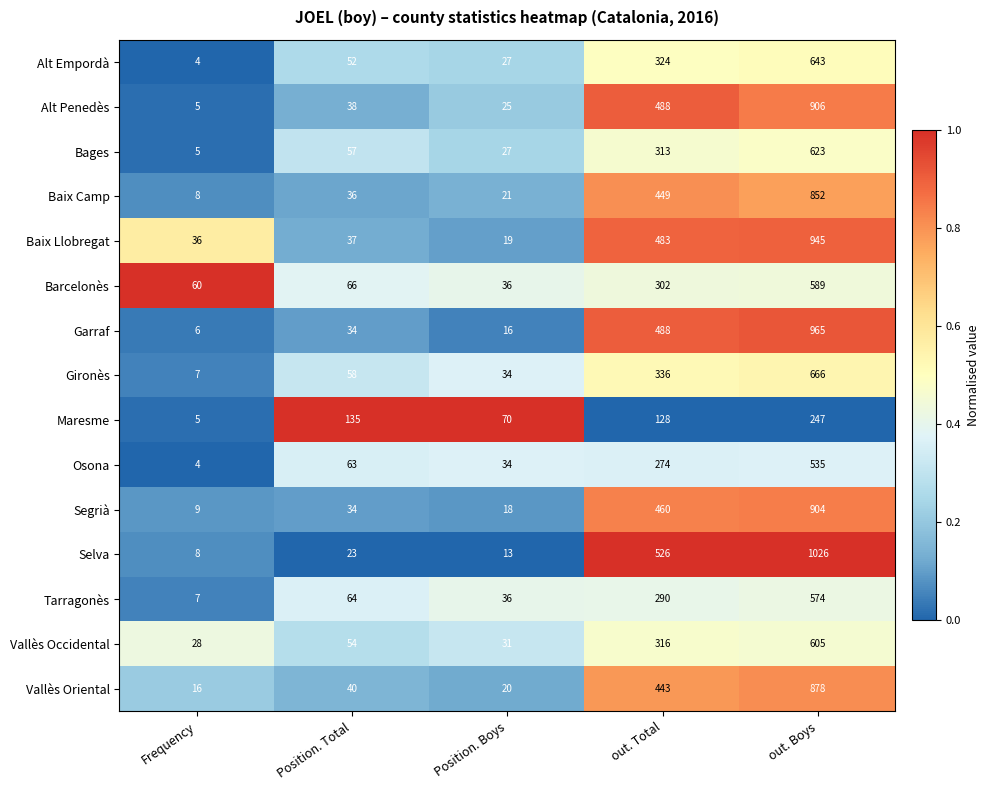

At which label is Segrià closest to 456?

out. Total